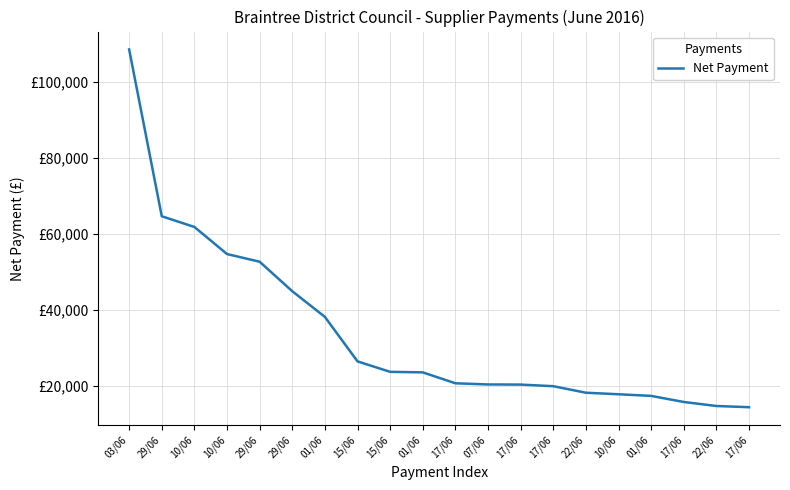

At which label does the data first exceed 23640?

03/06